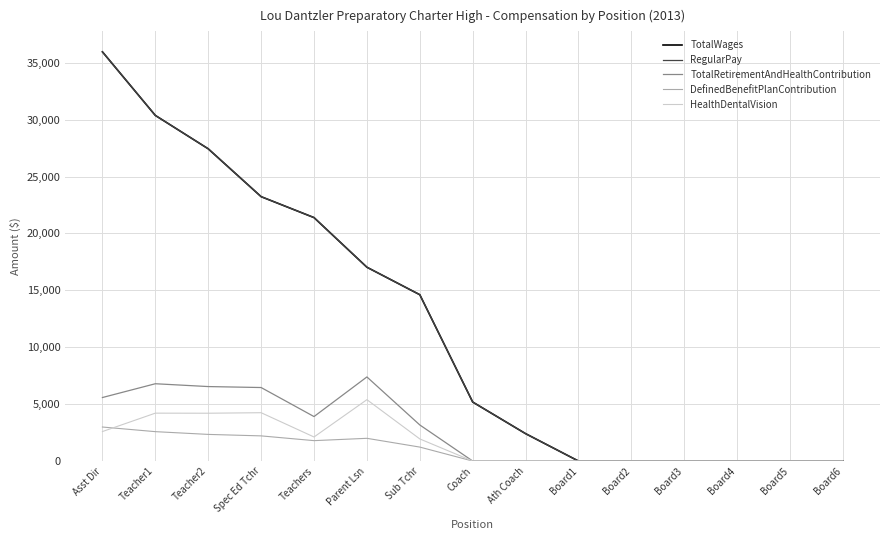

At which label is HealthDentalVision closest to 2696?

Asst Dir